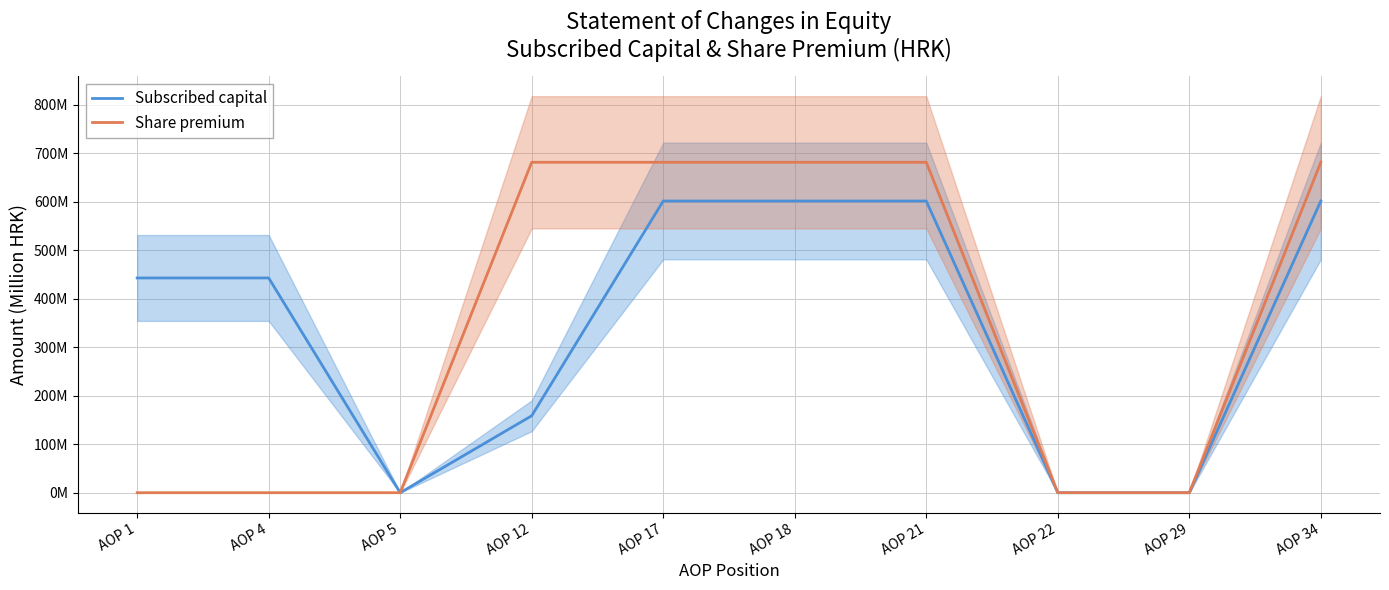

List the labels in order of Share premium value, largest first.

AOP 12, AOP 17, AOP 18, AOP 21, AOP 34, AOP 1, AOP 4, AOP 5, AOP 22, AOP 29